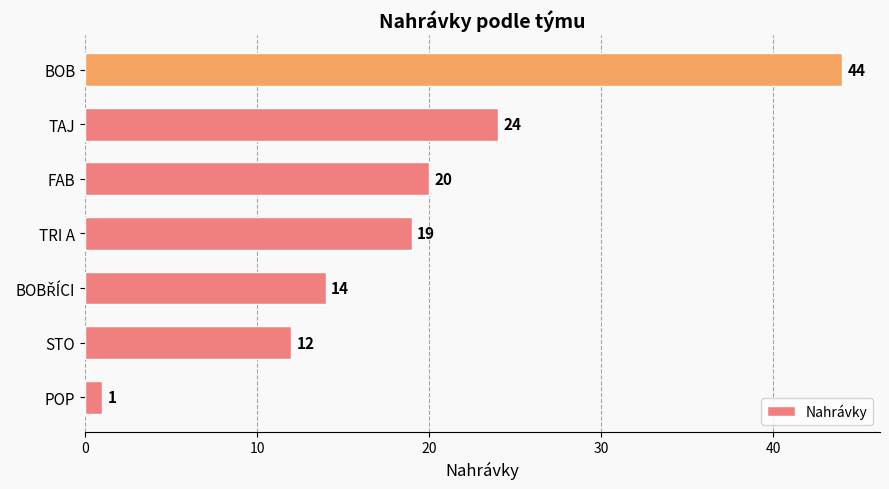

Reading bottom to top, transcribe all the data shown in this chart.

1	12	14	19	20	24	44